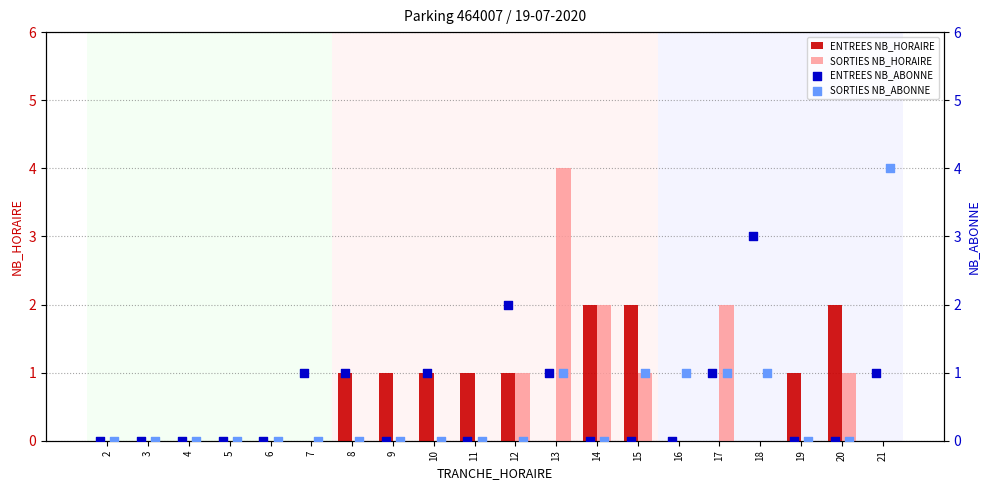

Is the value of SORTIES NB_HORAIRE at 7 greater than the value of ENTREES NB_HORAIRE at 10?

No